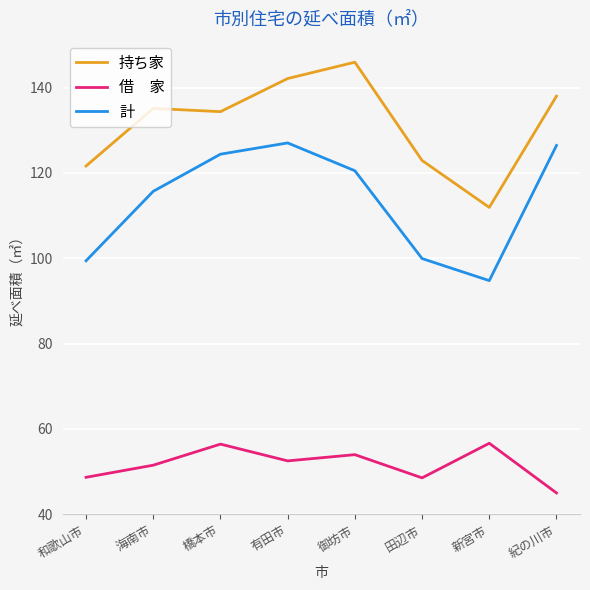

What position from the left is 御坊市?

5